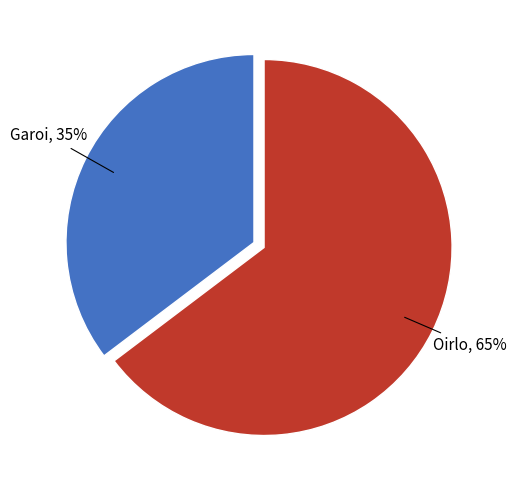

Count the number of slices in the pie.

2